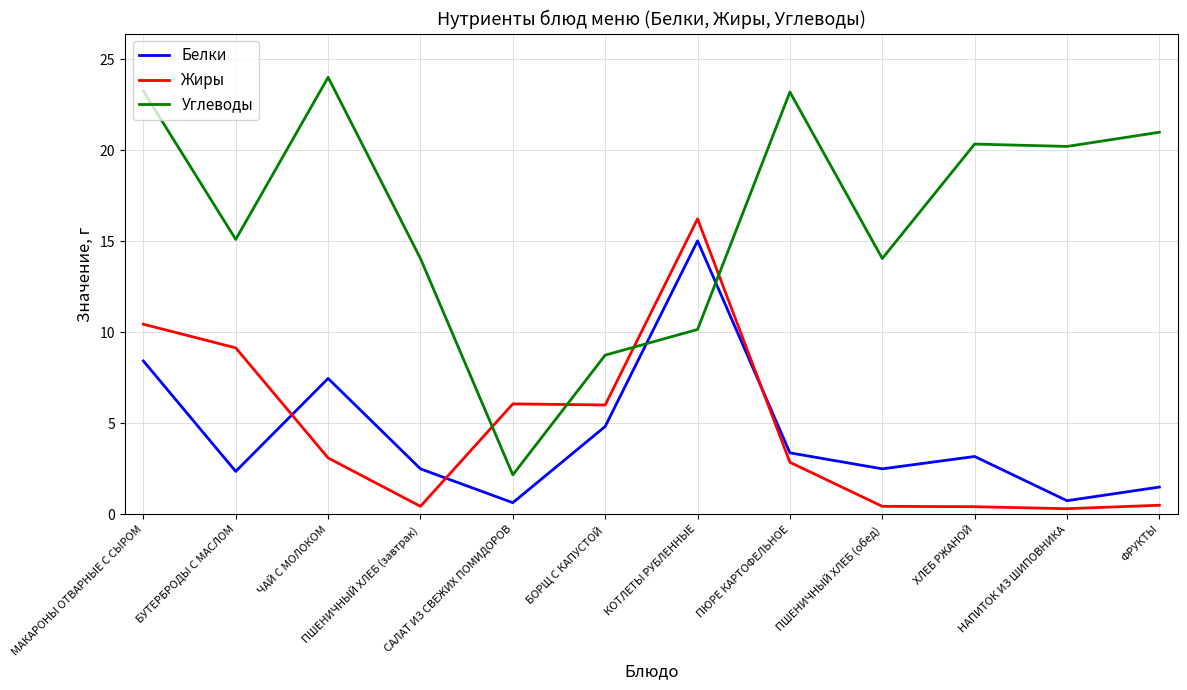

What is the total value across all series at САЛАТ ИЗ СВЕЖИХ ПОМИДОРОВ?

8.9